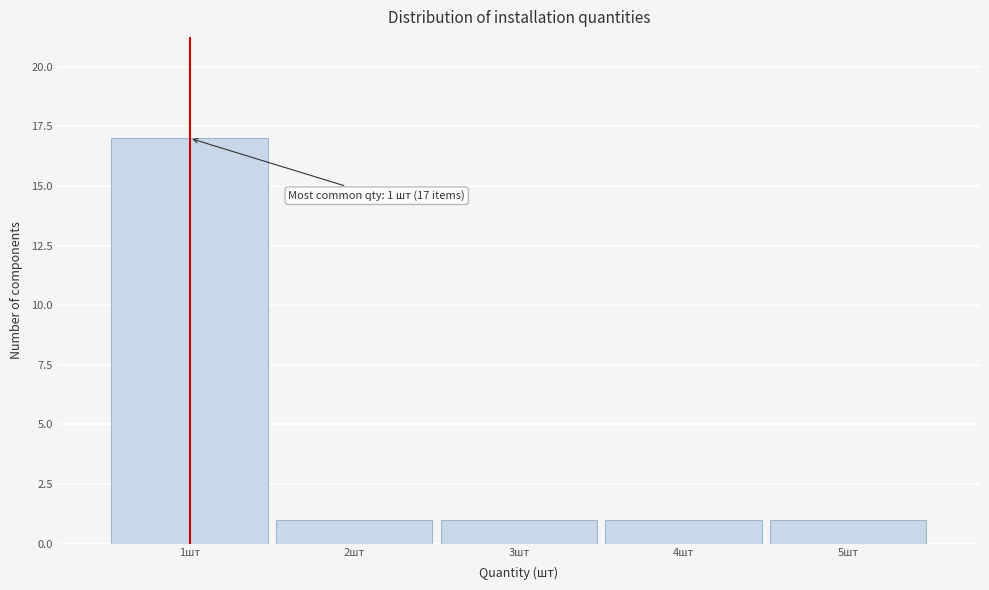

Reading left to right, extract all data points from this chart.

1шт=17	2шт=1	3шт=1	4шт=1	5шт=1